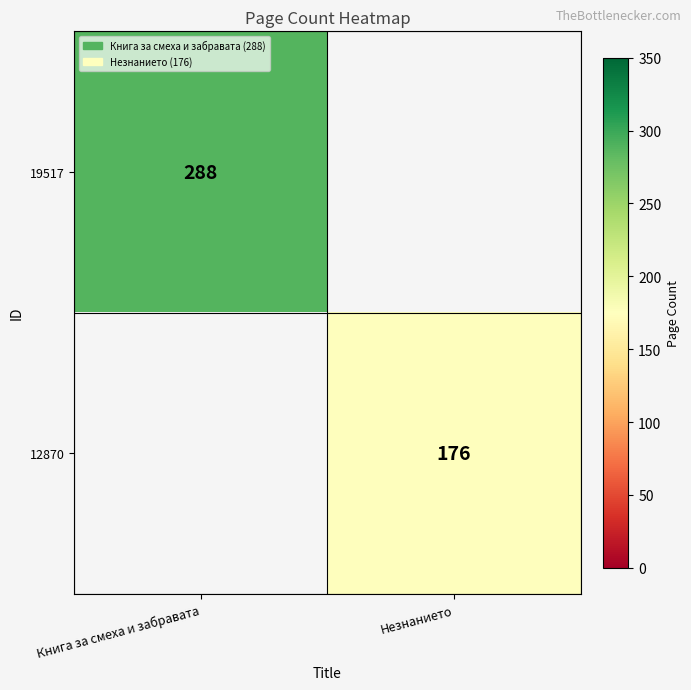

Is it true that 12870 equals 176 at Незнанието?

True